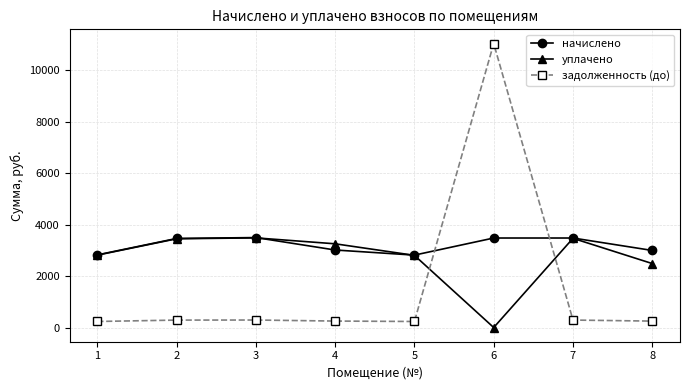

The value of уплачено at 4 is 3256.7. True or false?

True